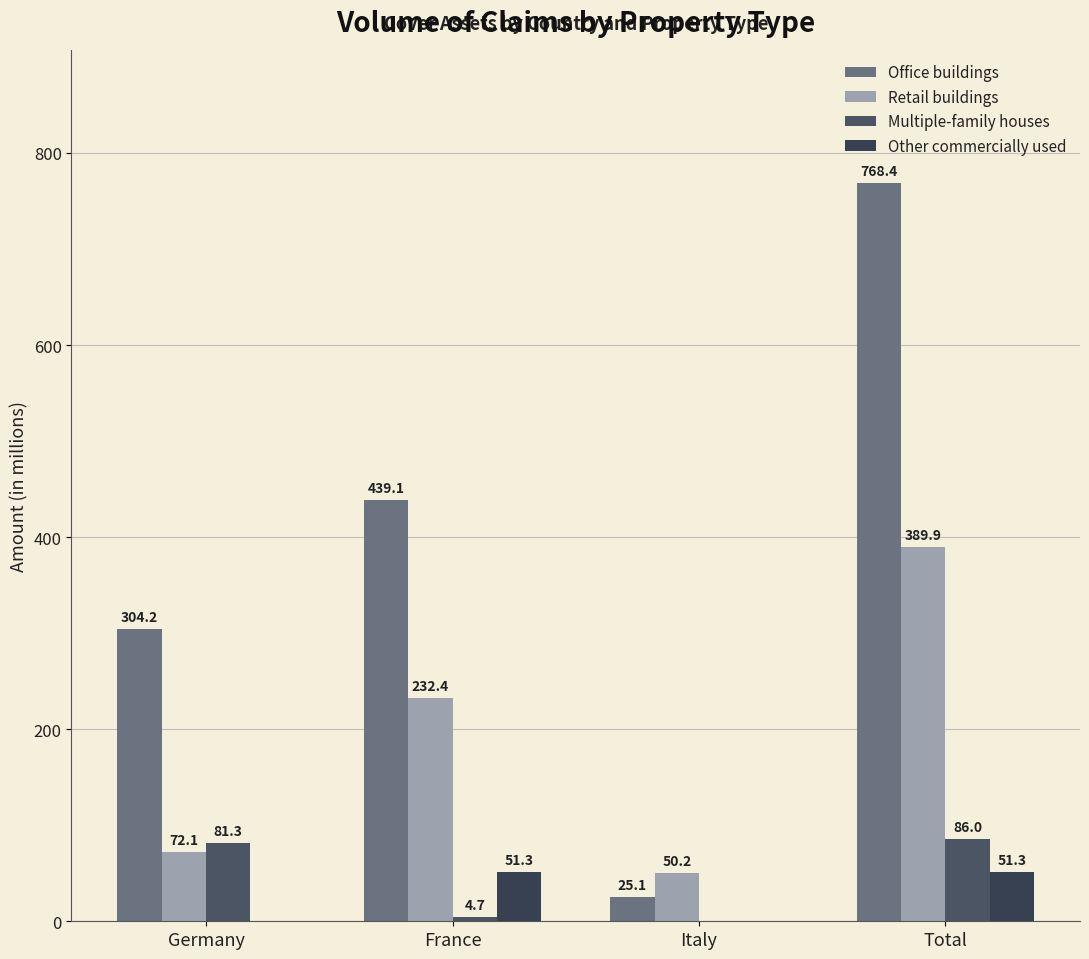

Does the chart contain stacked bars?

No